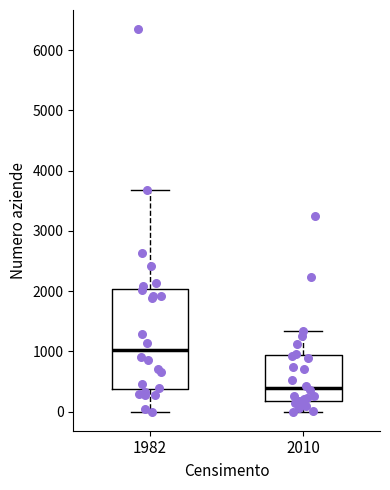

Reading left to right, read every box against the y-axis: the position of its median line, the range the box covers, and the ends of its whiskers. The values are not printed on the chart, so give them approximately, as read against the axis.

1982: median 1000, box 400 to 2000, whiskers 0 to 3700
2010: median 400, box 200 to 900, whiskers 0 to 1300